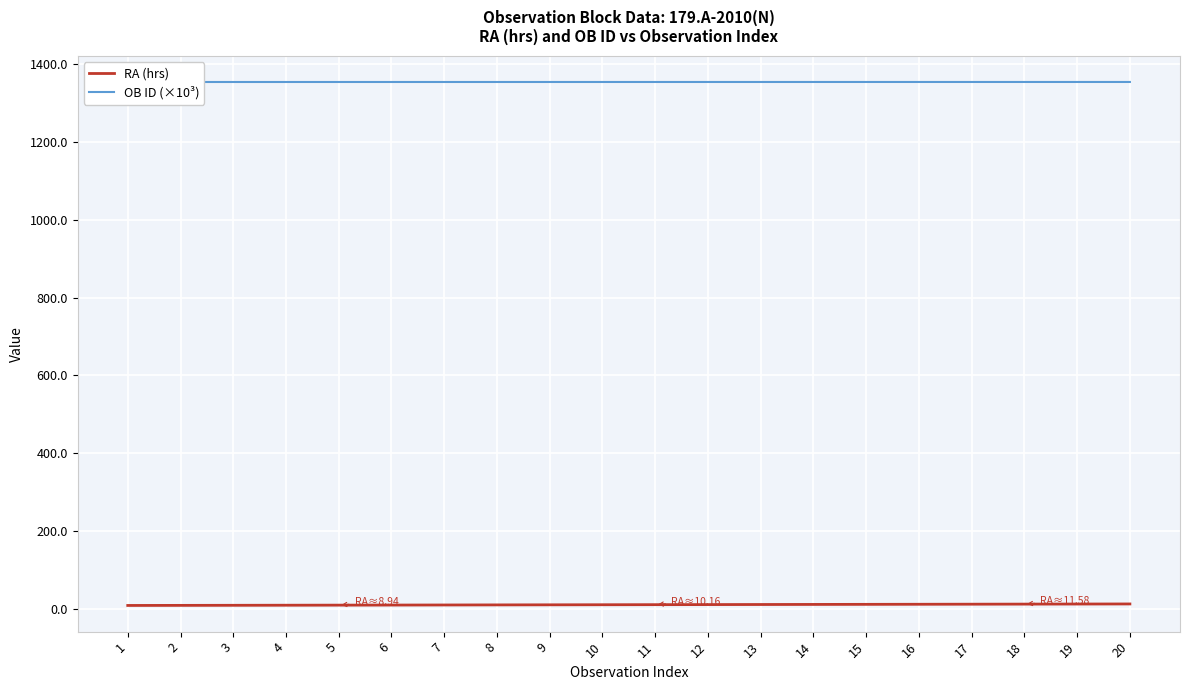

Is the value of RA (hrs) at 14 greater than the value of OB ID (×10³) at 7?

No